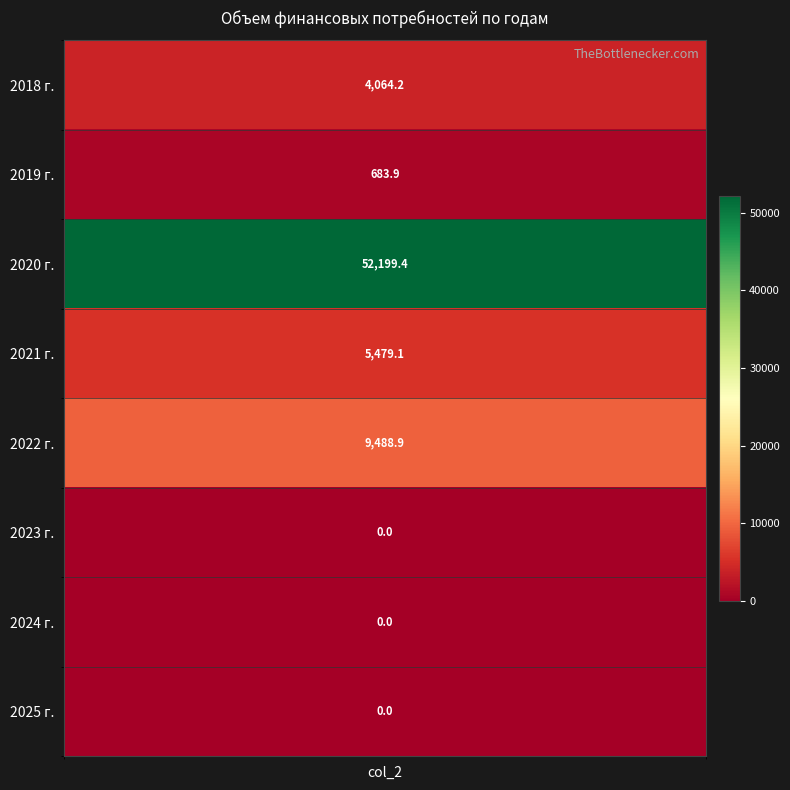

List the labels in order of value, largest first.

2020 г., 2022 г., 2021 г., 2018 г., 2019 г., 2023 г., 2024 г., 2025 г.